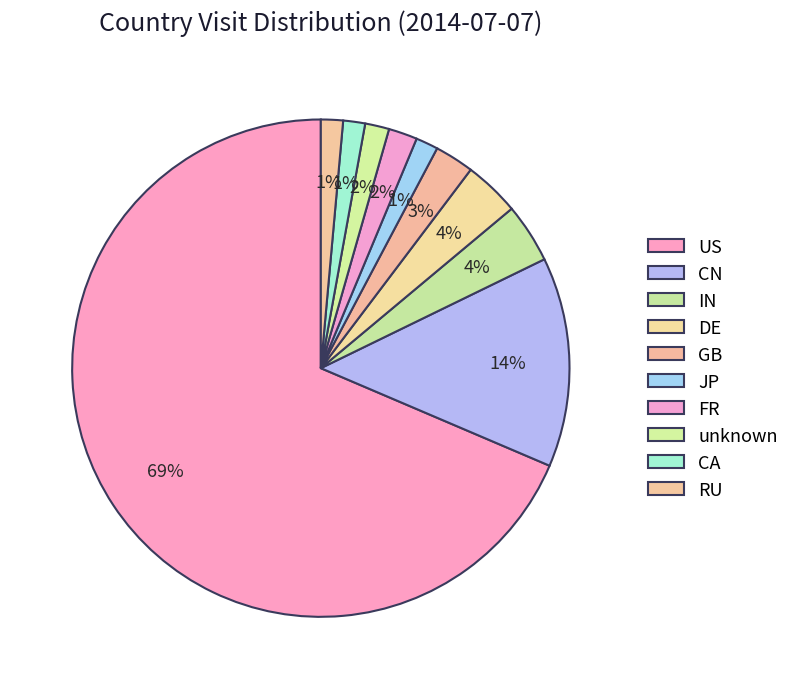

Count the number of slices in the pie.

10